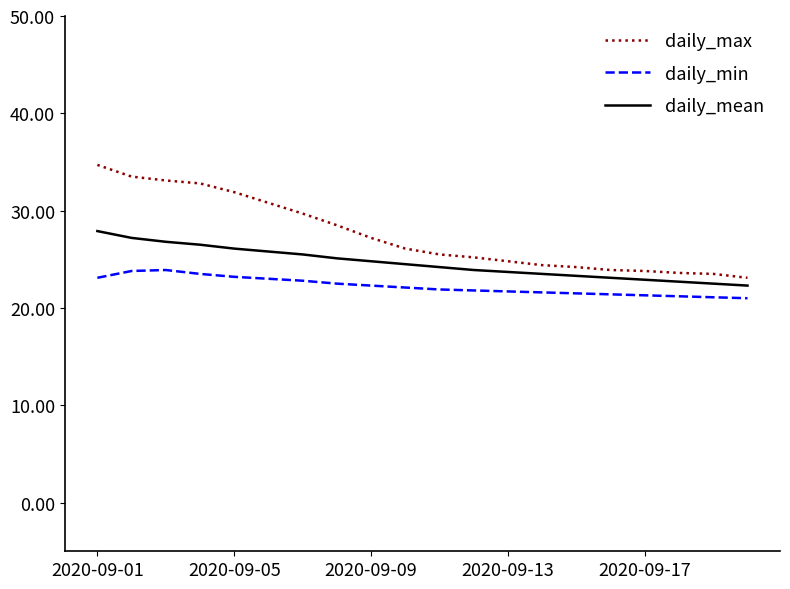

True or false: daily_mean and daily_max intersect in this chart.

False